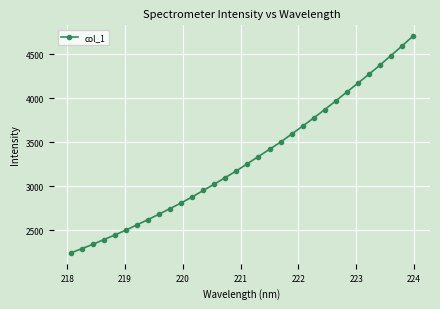

What is the average value?

3305.4